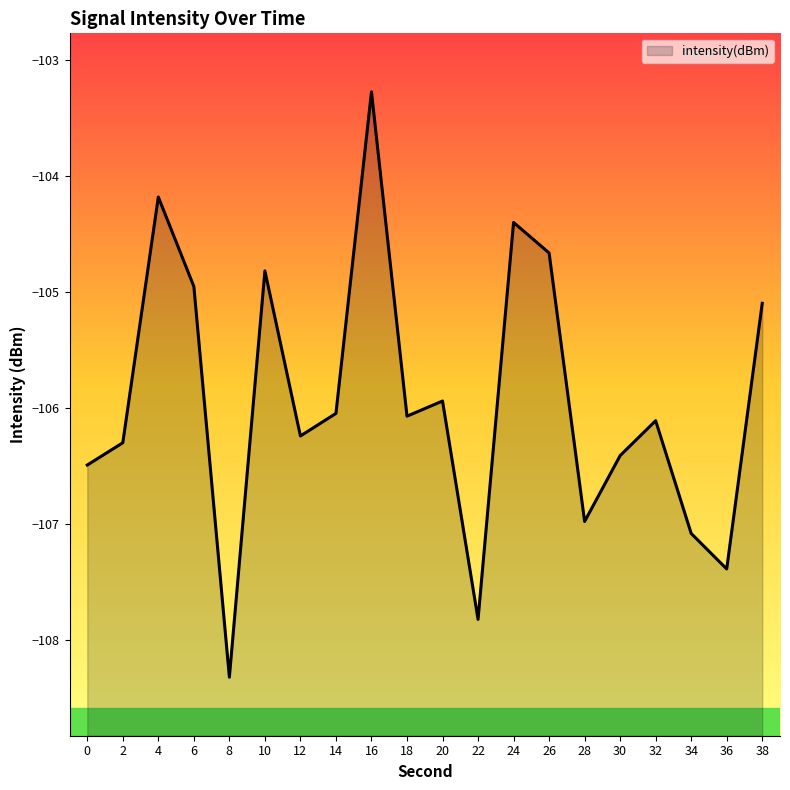

List the labels in order of value, largest first.

16, 4, 24, 26, 10, 6, 38, 20, 14, 18, 32, 12, 2, 30, 0, 28, 34, 36, 22, 8